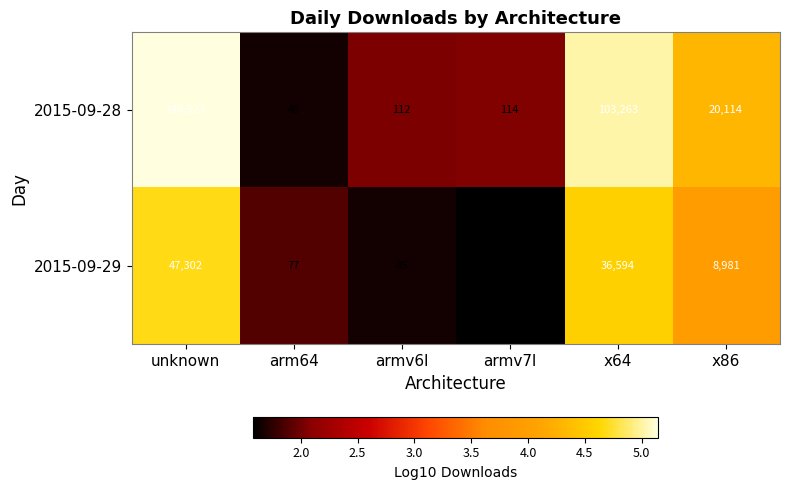

Which category has the highest value in the 2015-09-29 series?

unknown